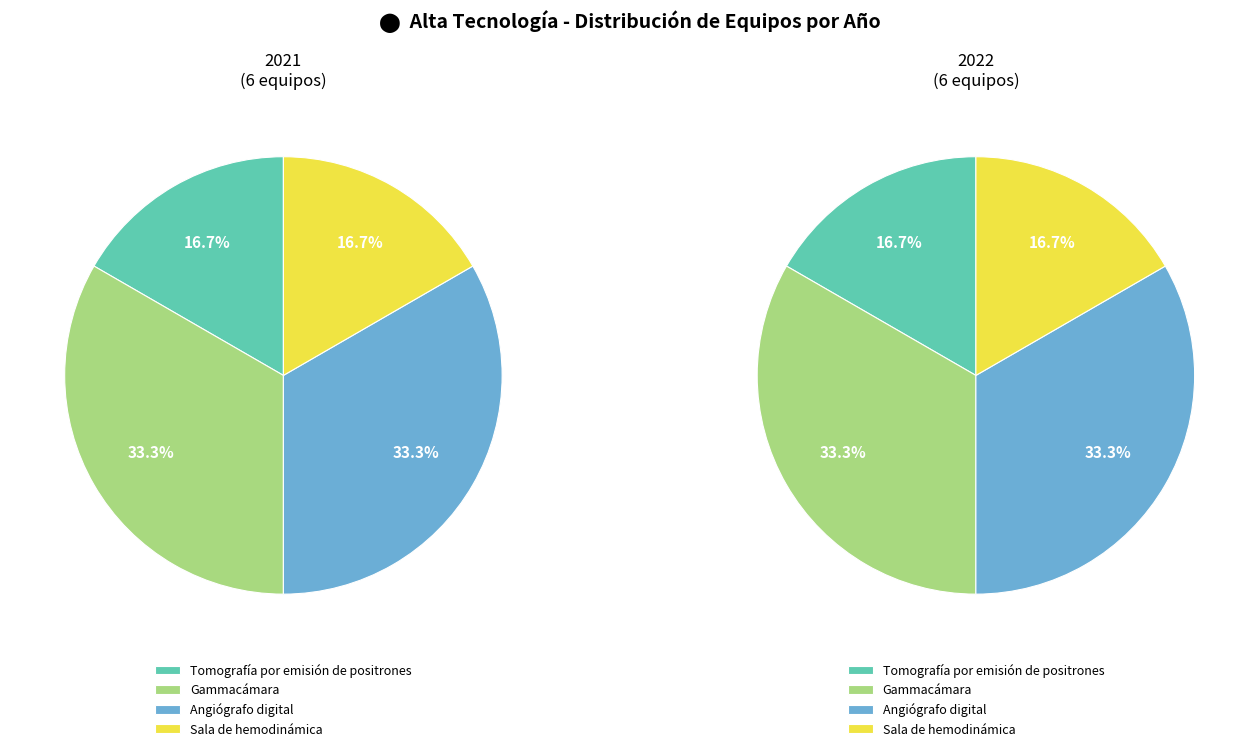

What is the largest slice in the pie chart?

Gammacámara